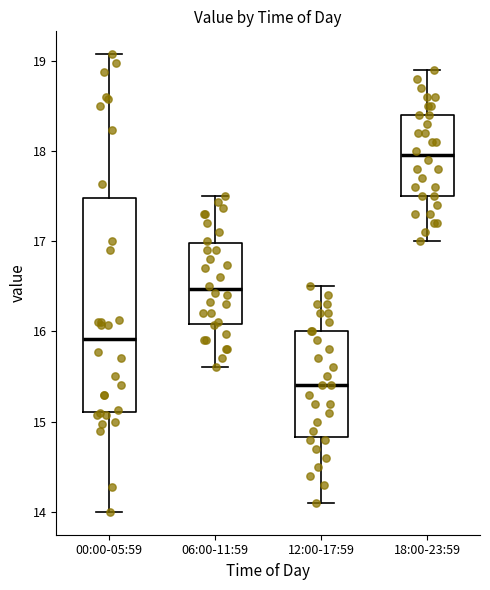

Reading left to right, read every box against the y-axis: the position of its median line, the range the box covers, and the ends of its whiskers. The values are not printed on the chart, so give them approximately, as read against the axis.

00:00-05:59: median 15.9, box 15.1 to 17.5, whiskers 14.0 to 19.1
06:00-11:59: median 16.5, box 16.1 to 17.0, whiskers 15.6 to 17.5
12:00-17:59: median 15.4, box 14.8 to 16.0, whiskers 14.1 to 16.5
18:00-23:59: median 18.0, box 17.5 to 18.4, whiskers 17.0 to 18.9